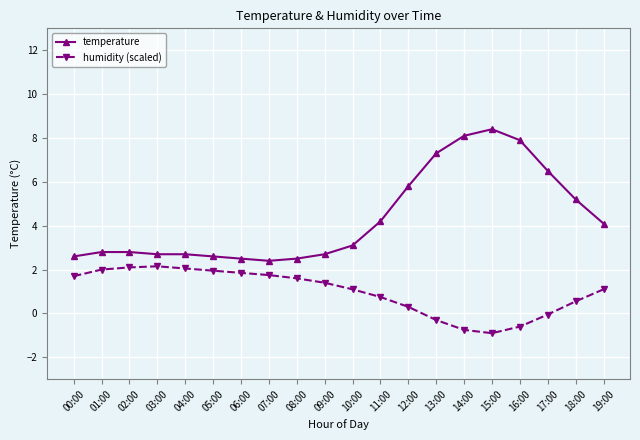

How many categories are shown in the chart?

20